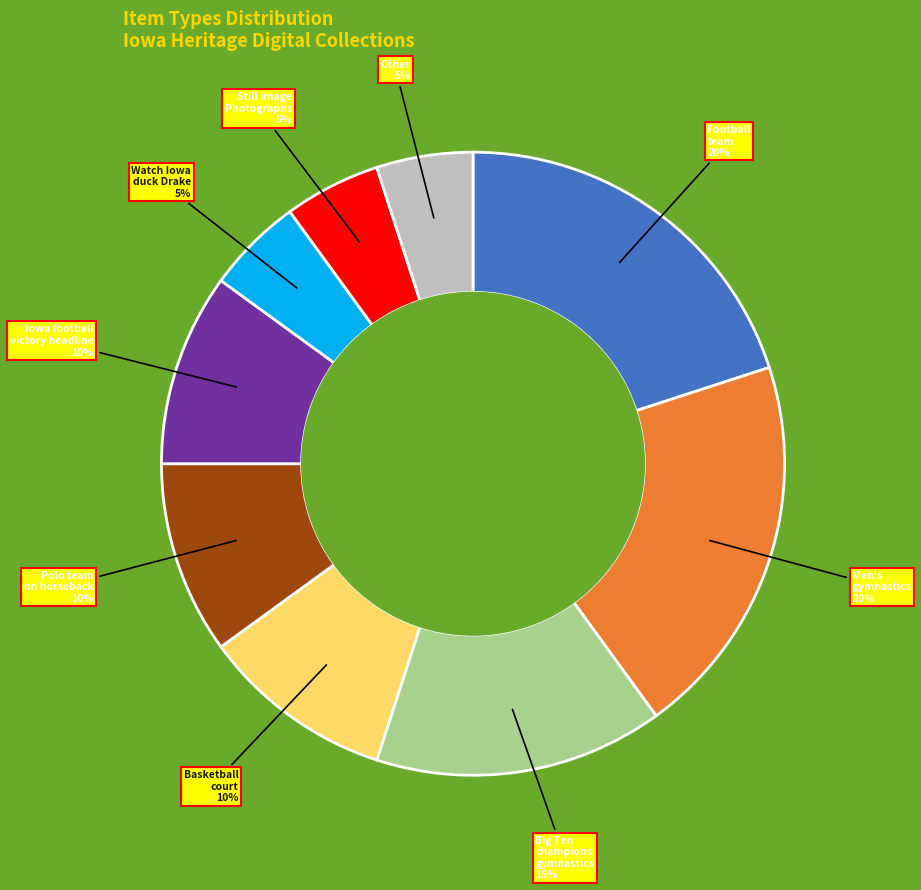

Do Iowa football victory headline and Football team together represent more than half of the pie?

No